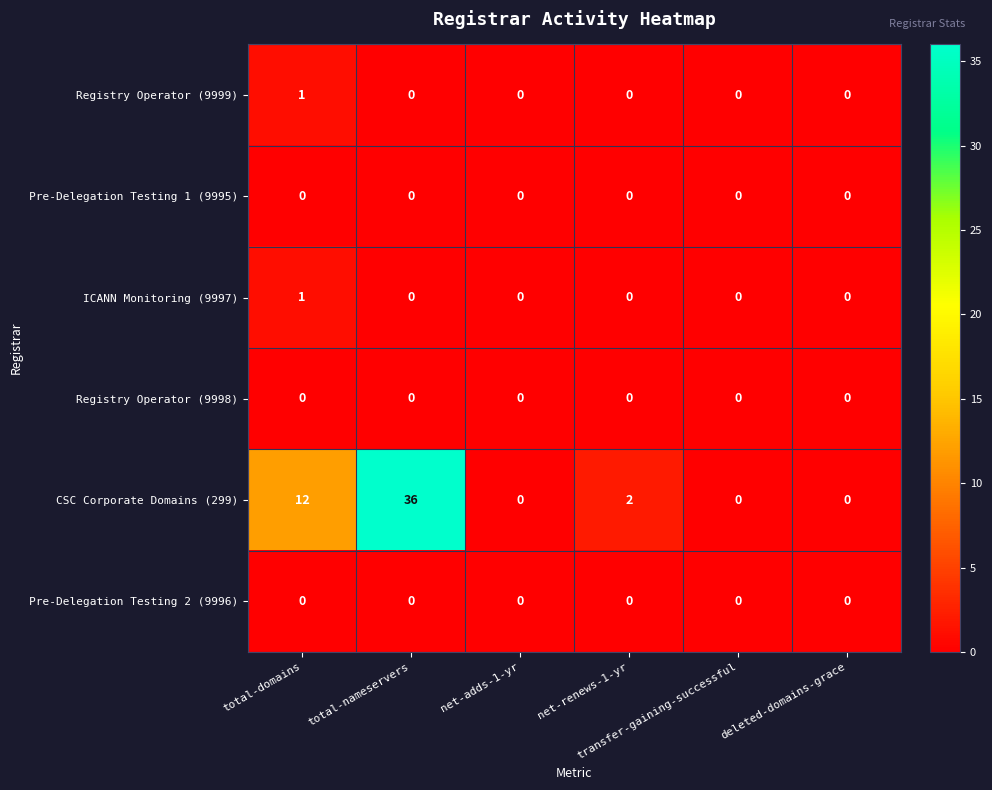

Which series has the largest total across all categories?

CSC Corporate Domains (299)